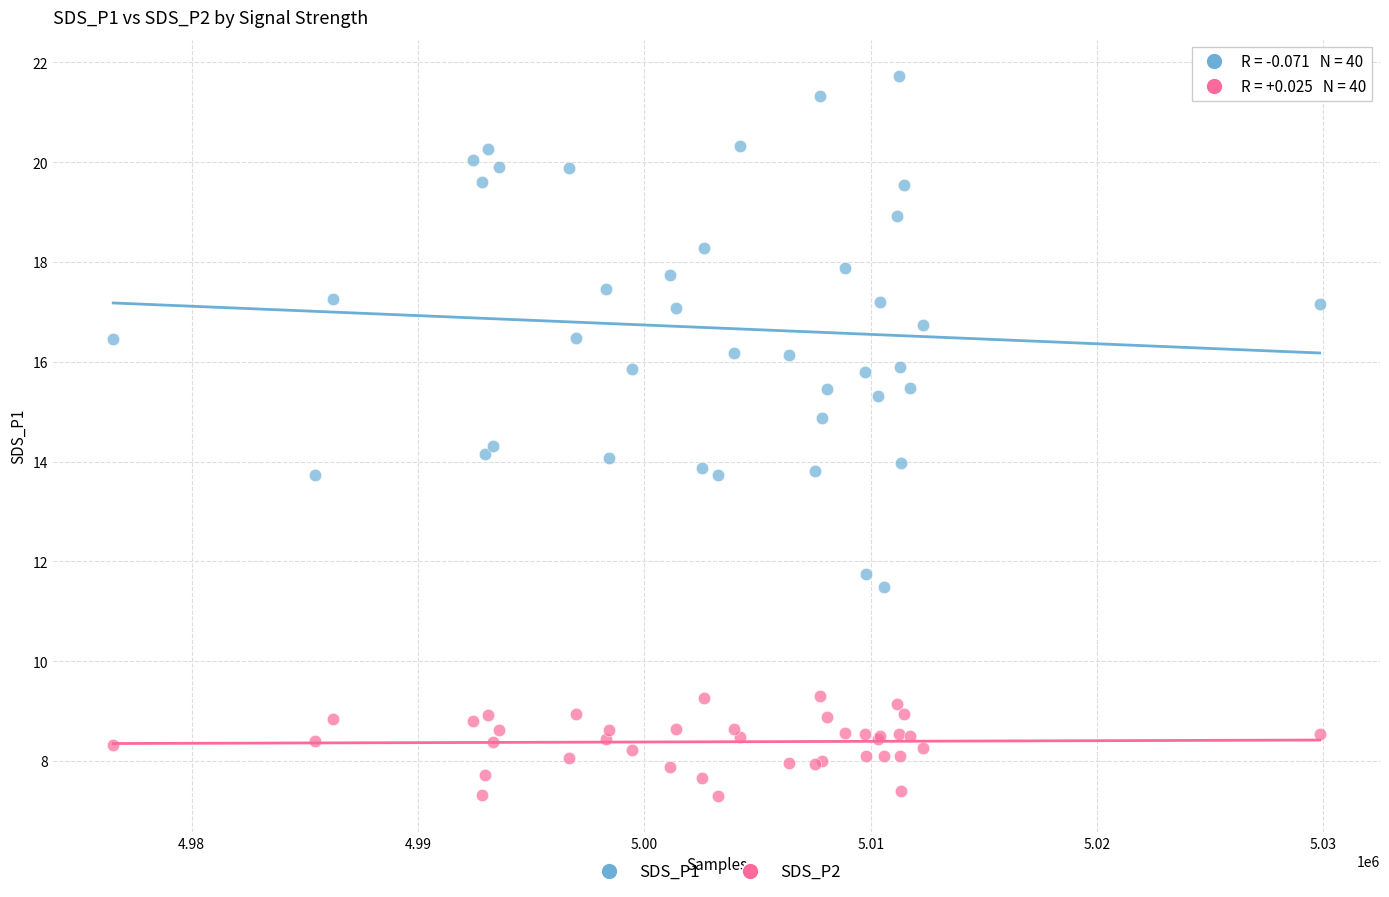

Which series has the widest spread of Y values?

SDS_P1